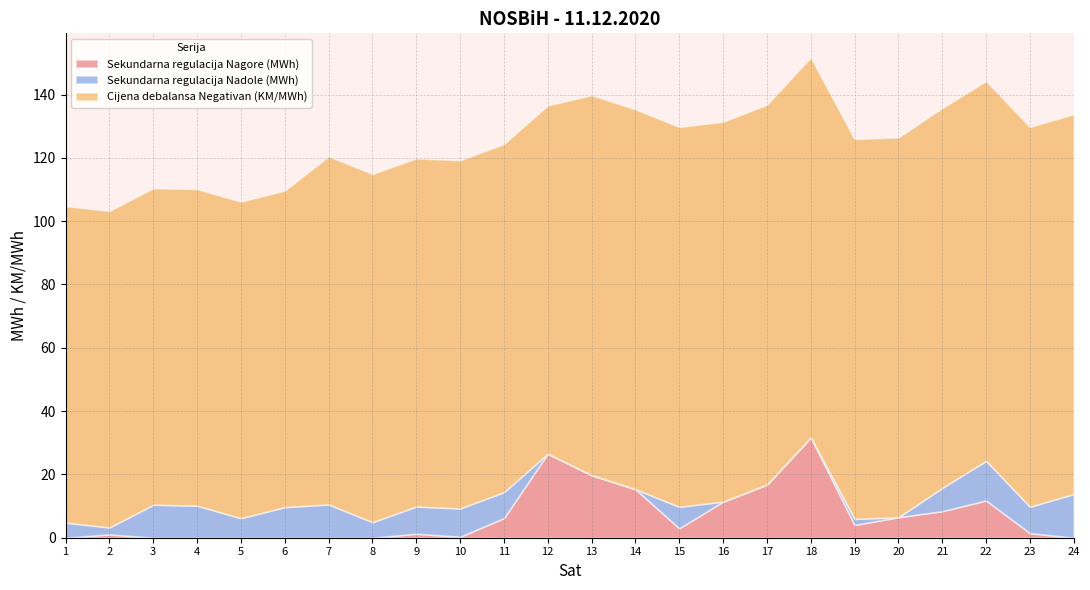

Which category has the lowest value across all series?

1